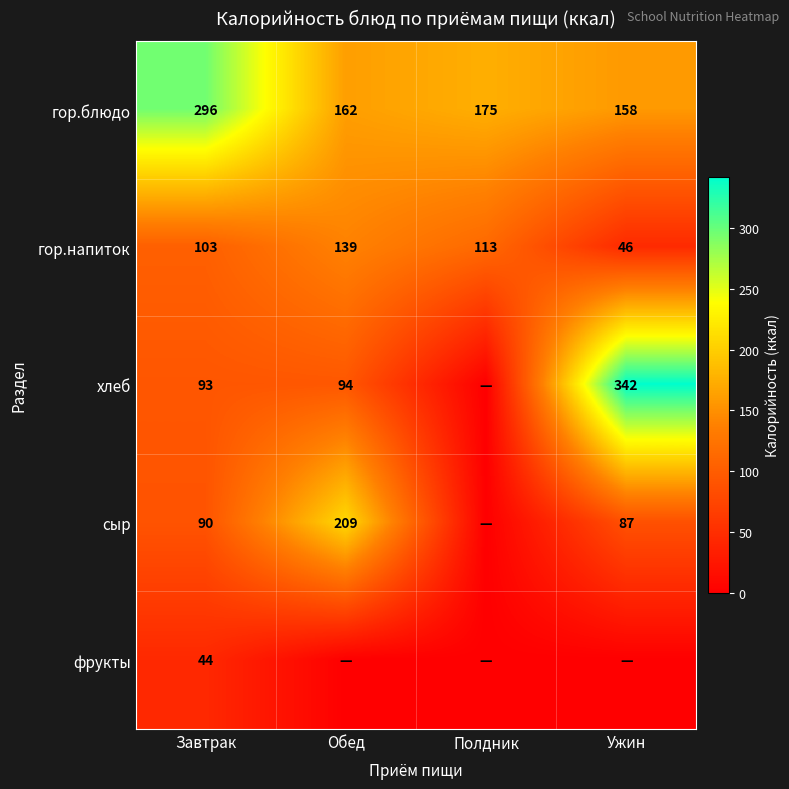

Where is гор.напиток nearest to the value 92?

Завтрак